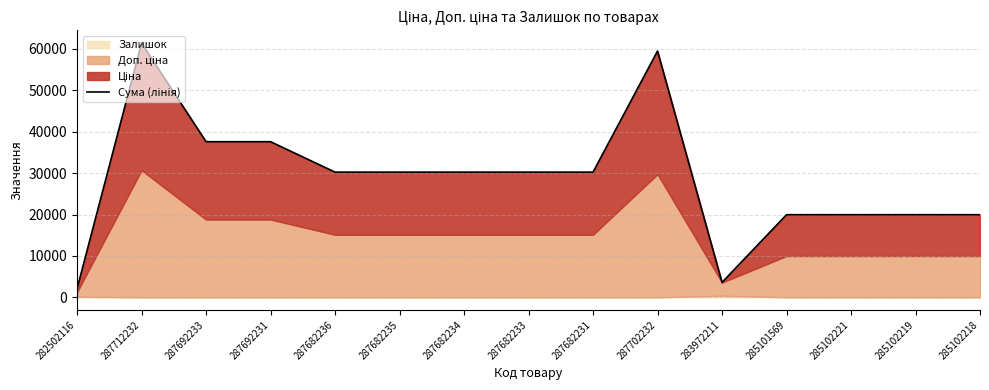

What is the difference between the values at 283972211 and 285102218?

16355.9